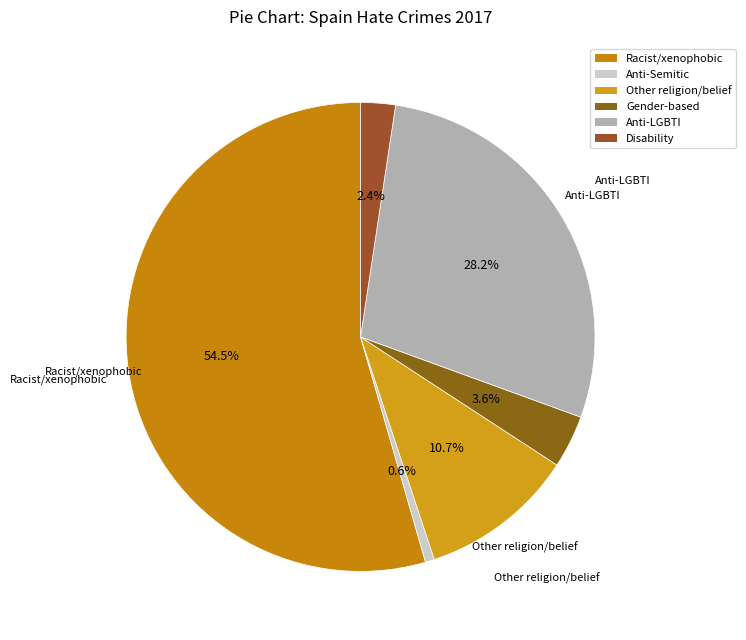

What is the majority slice?

Racist and xenophobic hate crime